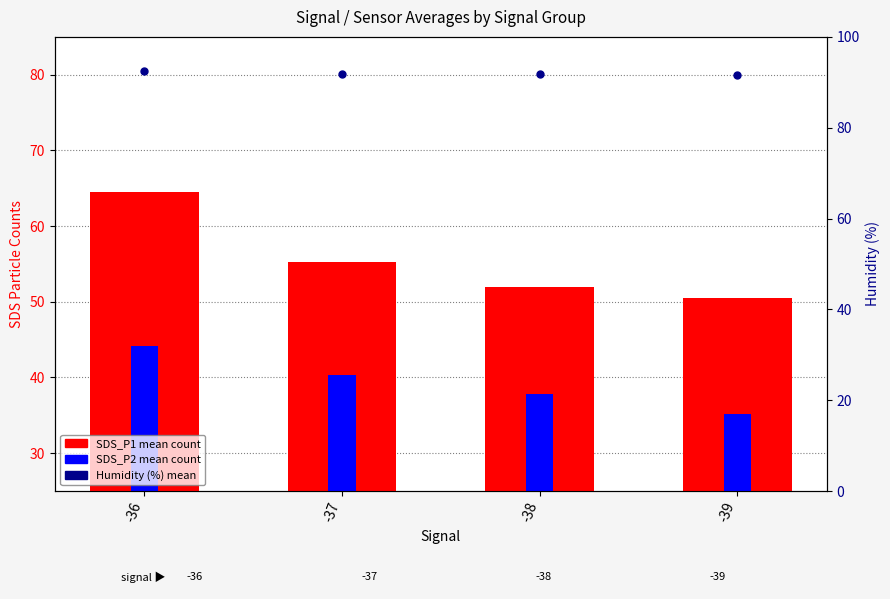

At which label is SDS_P2 (mean) closest to 39?

-38